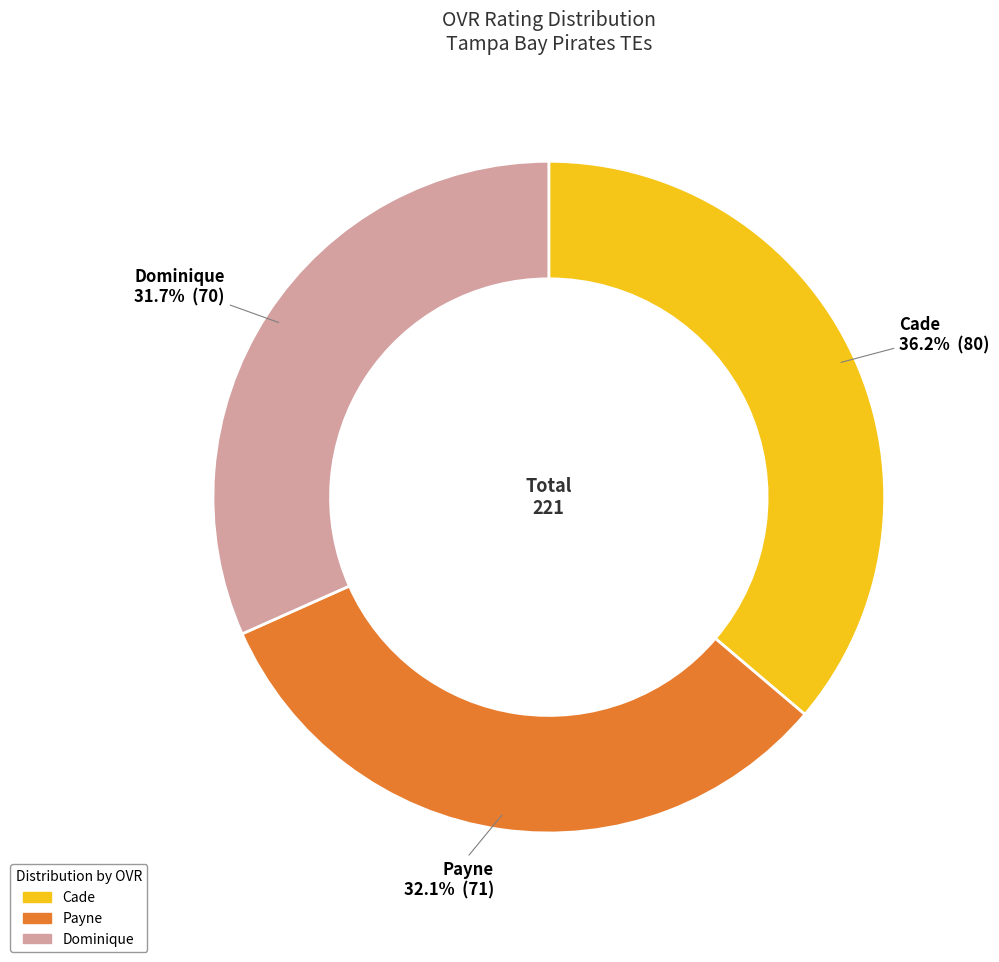

How many slices are in this pie chart?

3